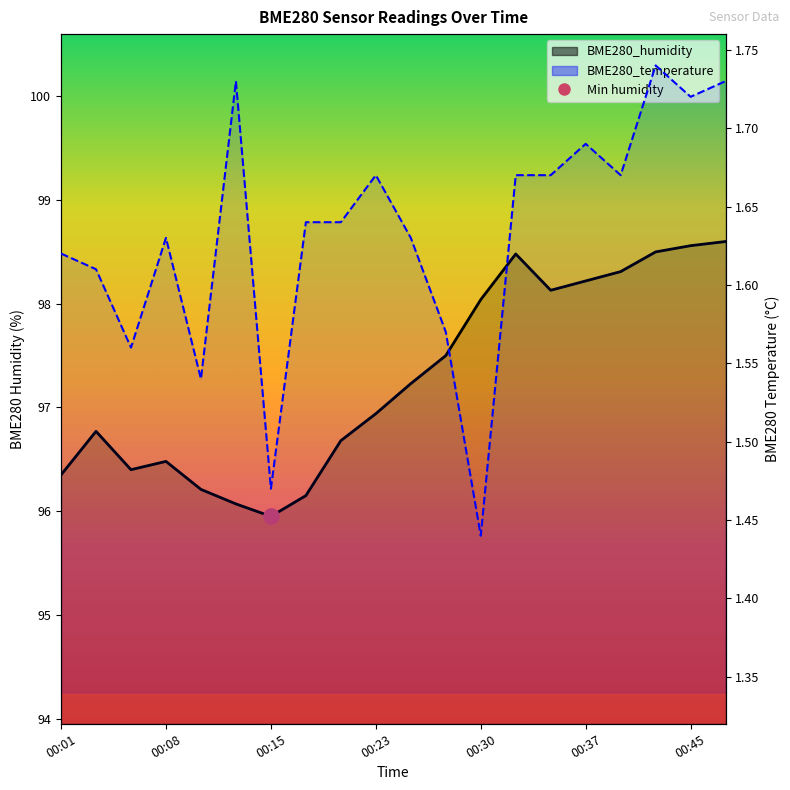

Is the value of BME280_humidity at 00:23 greater than the value of BME280_temperature at 00:37?

Yes